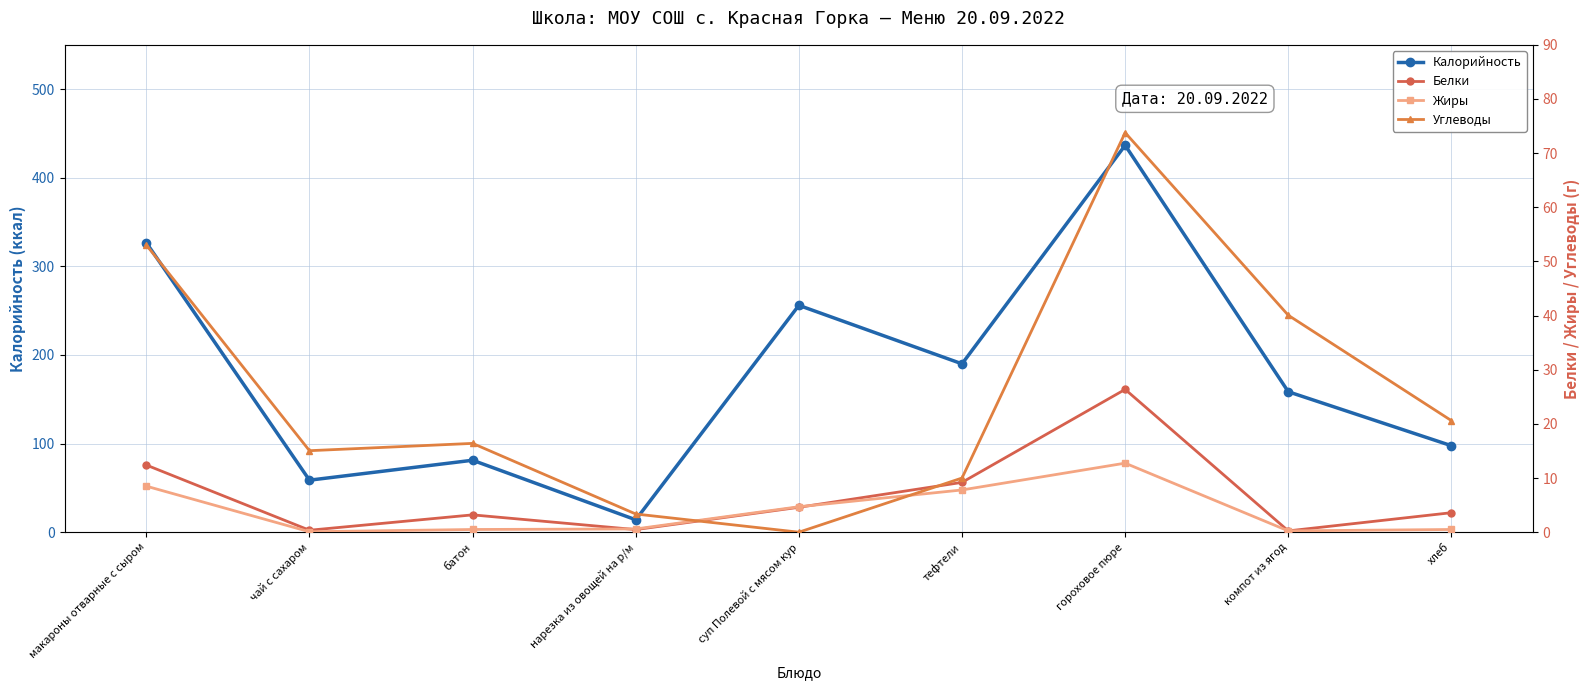

What is the total value across all series at хлеб?

122.3